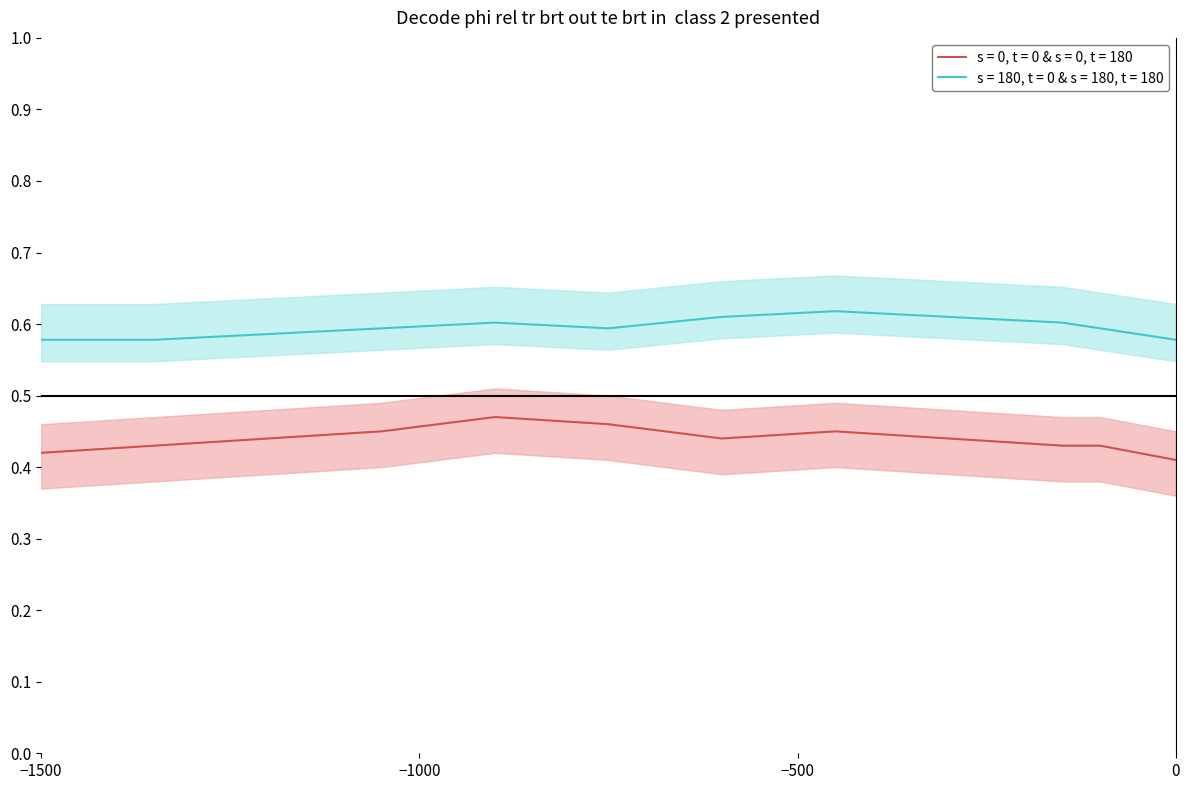

True or false: H2 period count and H1 period count intersect in this chart.

False